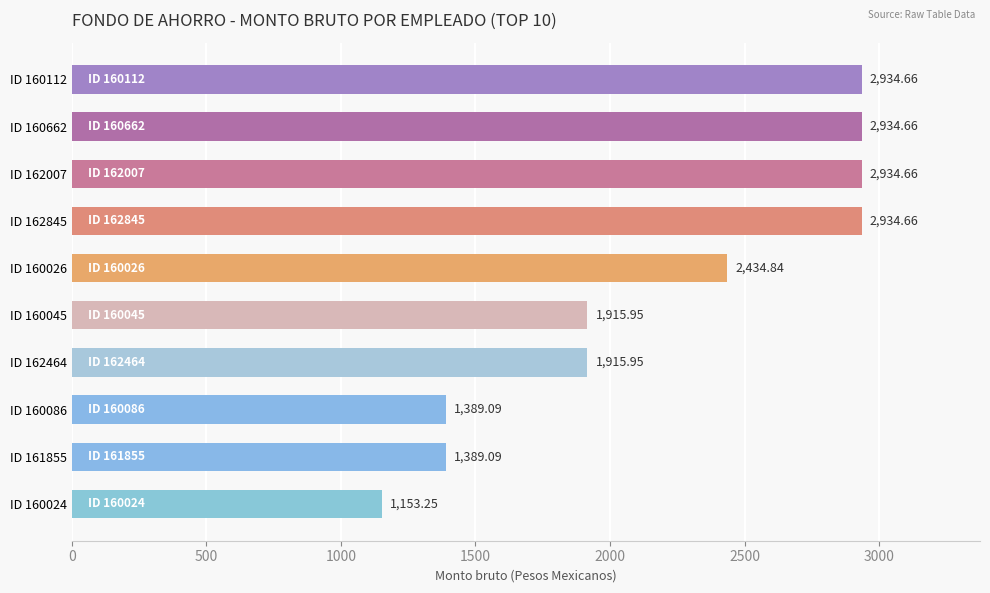

What is the difference between the maximum and minimum values?

1781.4